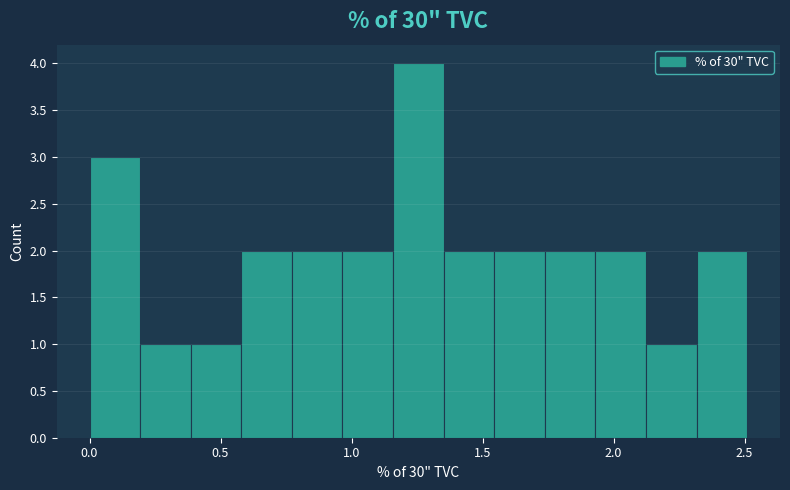

Around what value on the x-axis is the tallest bar? Give the approximate position of its centre, as read against the axis.

1.25